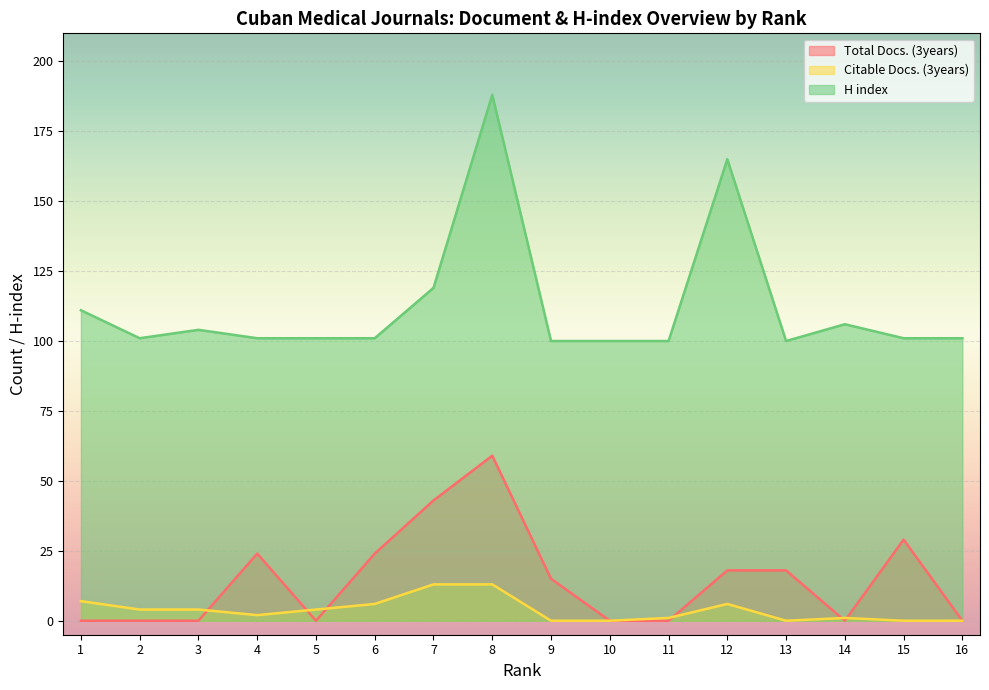

How many lines are shown in the chart?

3